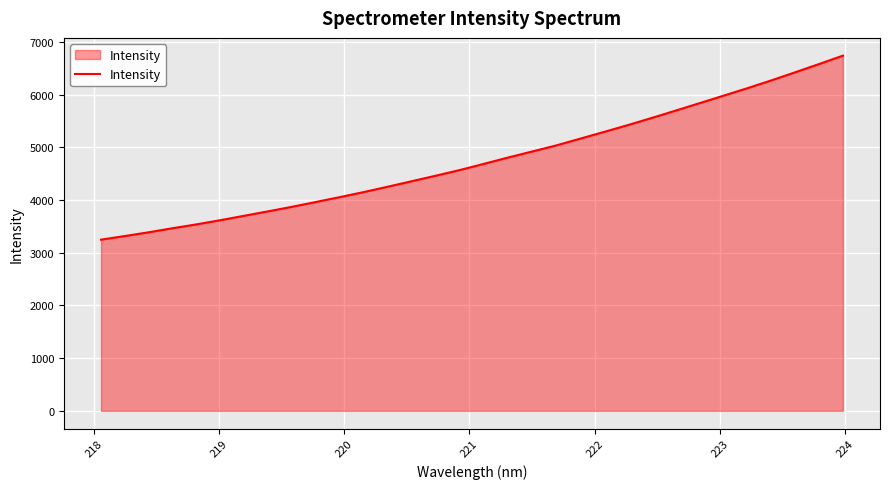

What is the minimum value shown in the chart?

3248.0